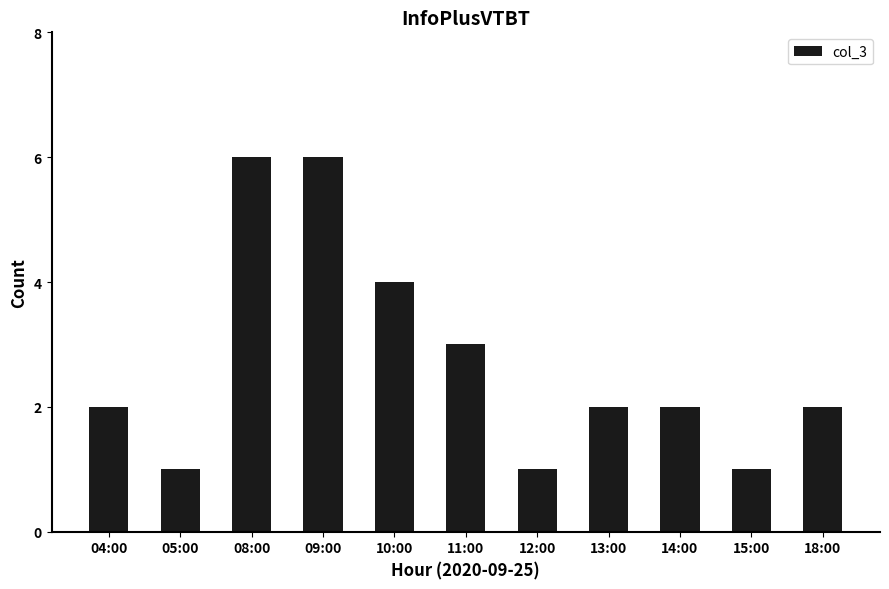

How many series are shown in this chart?

1